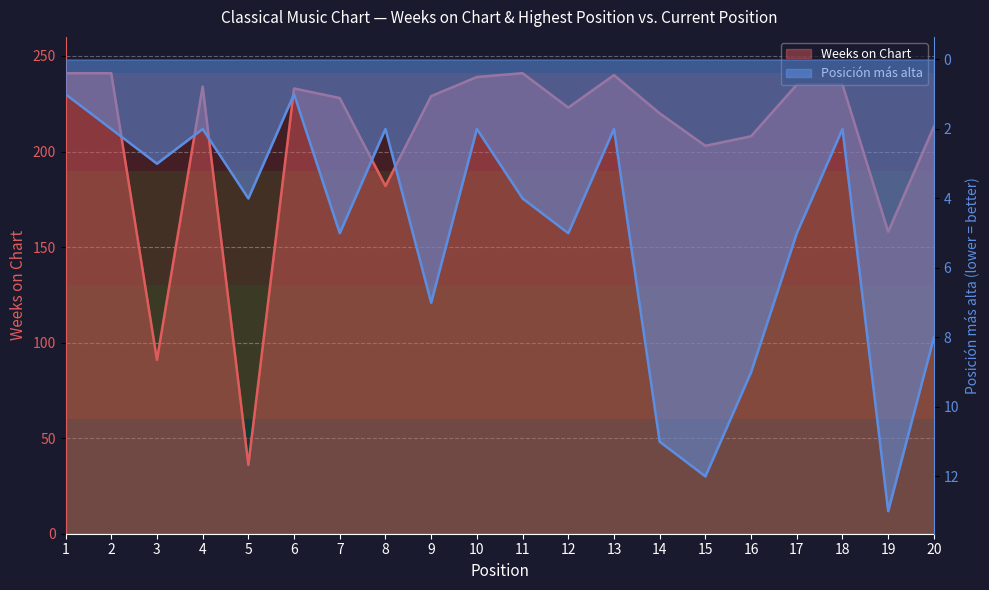

At how many categories does at least one series exceed 144?

18